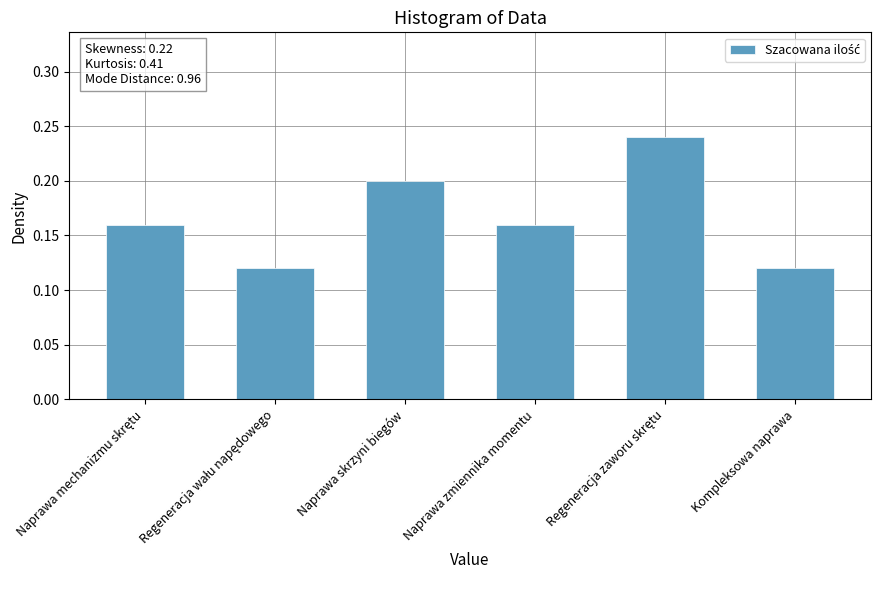

What is the label of the 6th bar from the left?

Kompleksowa naprawa